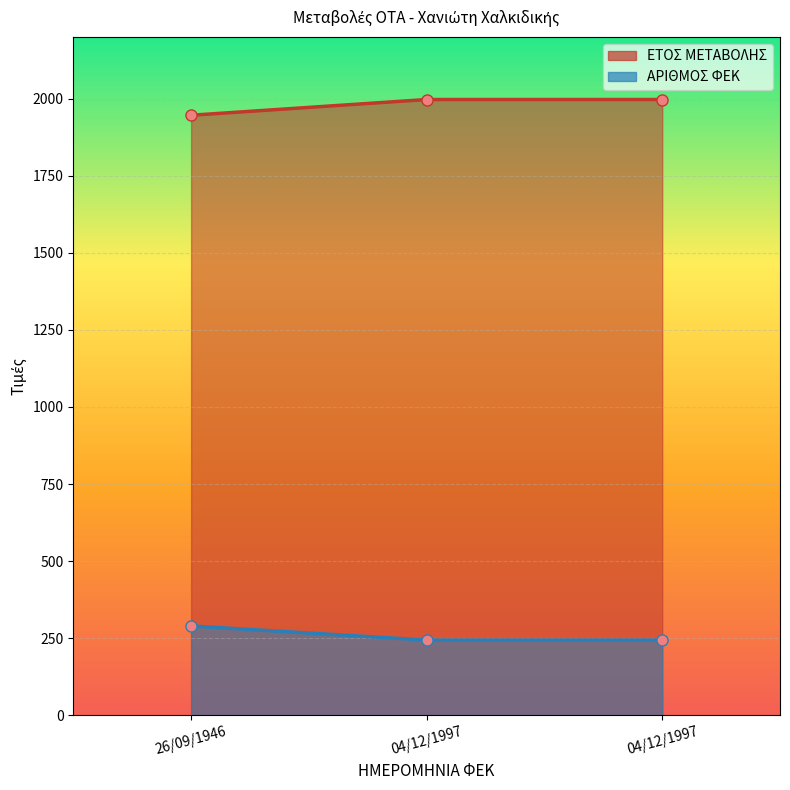

What is the value of the ΑΡΙΘΜΟΣ ΦΕΚ point at the 2nd from the left?

1997